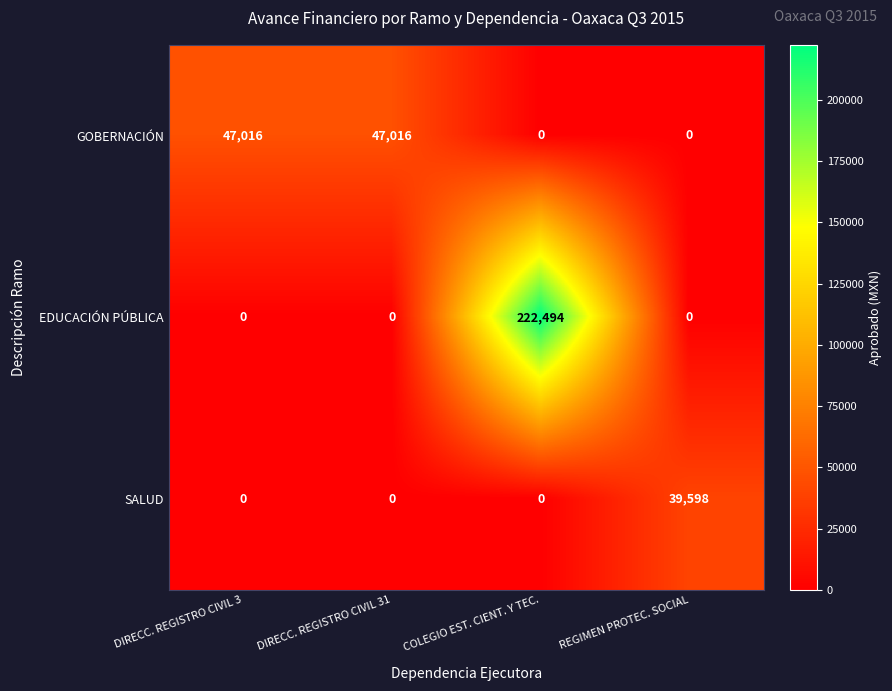

What is the average value of the EDUCACIÓN PÚBLICA series?

55624